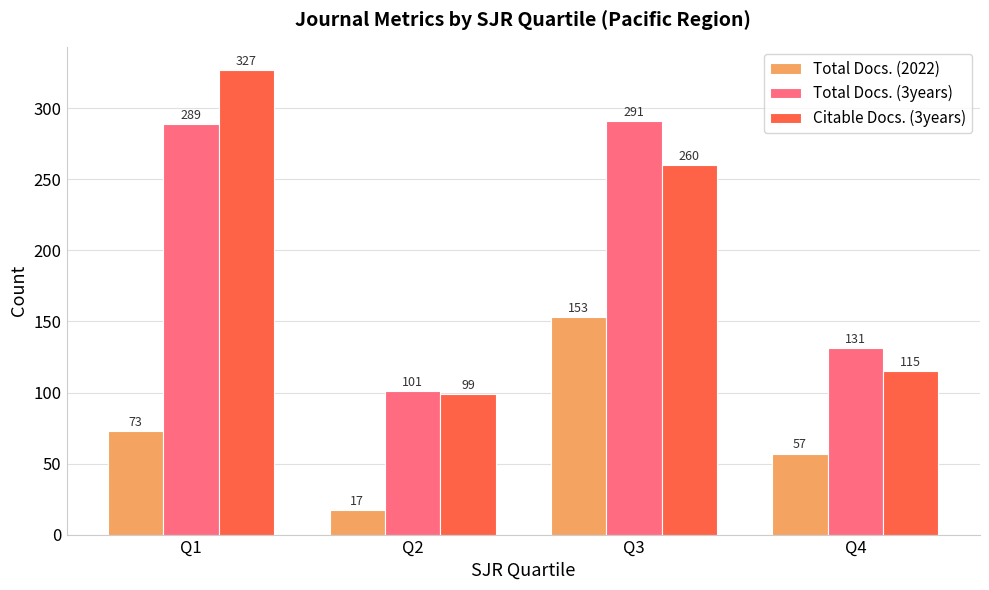

Are the bars grouped side by side (vs. stacked)?

Yes